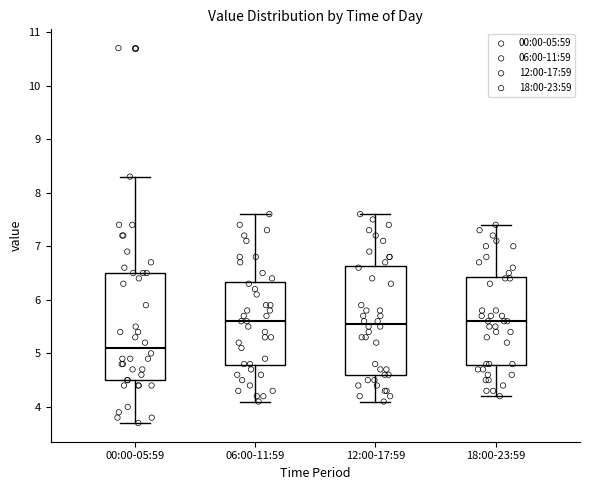

Reading left to right, transcribe this box plot: for each box, give where its median line is, the range the box spans, and where its two whiskers end, as read against the y-axis. The values are not printed on the chart, so give them approximately, as read against the axis.

00:00-05:59: median 5.1, box 4.5 to 6.5, whiskers 3.7 to 8.3
06:00-11:59: median 5.6, box 4.8 to 6.3, whiskers 4.1 to 7.6
12:00-17:59: median 5.6, box 4.6 to 6.6, whiskers 4.1 to 7.6
18:00-23:59: median 5.6, box 4.8 to 6.4, whiskers 4.2 to 7.4